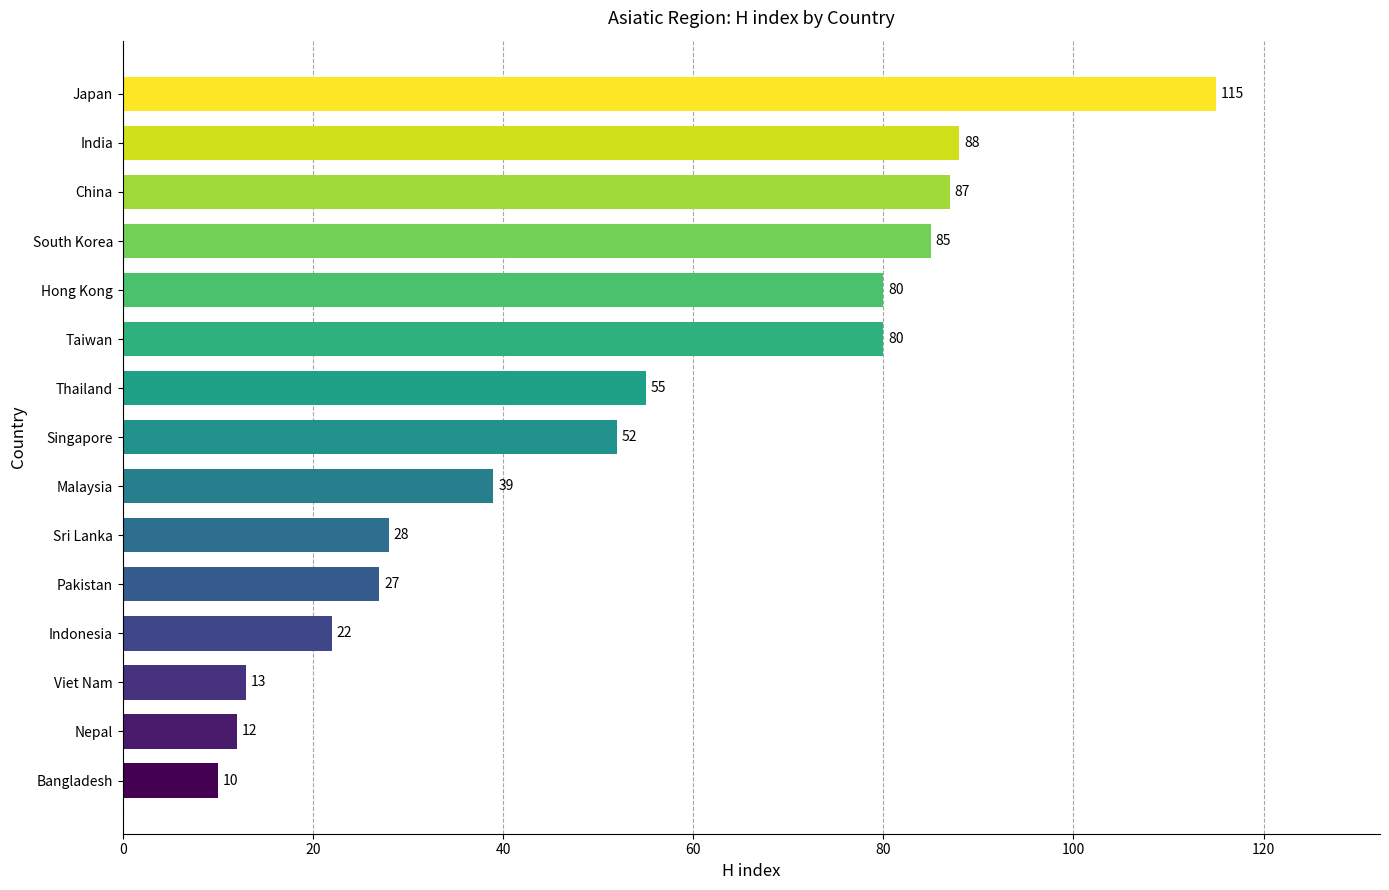

How many bars are there in total?

15